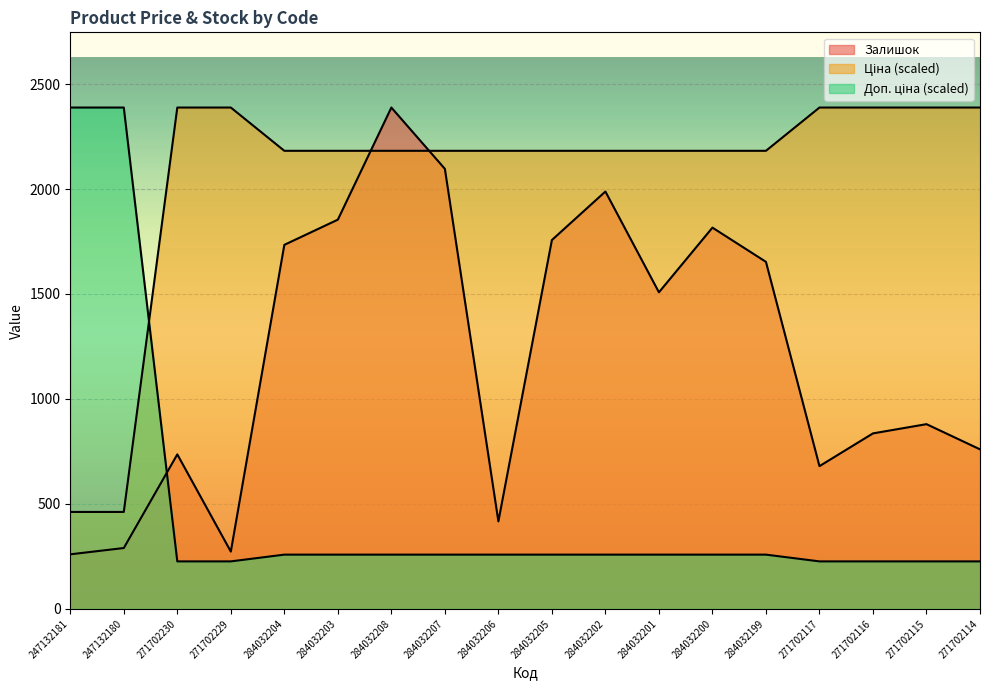

What value does the Доп. ціна series have at 271702229?

226.4